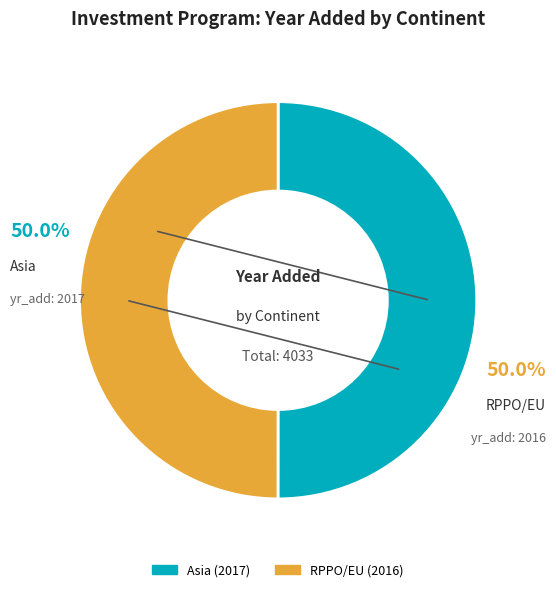

Approximately how many times larger is the value at RPPO/EU compared to Asia?

1.0